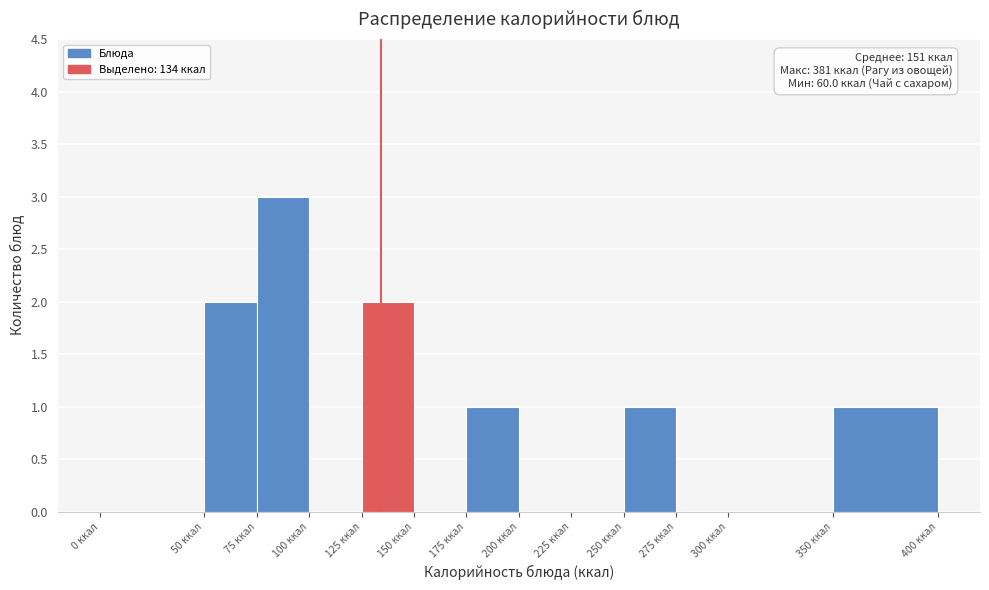

Which range on the x-axis has the tallest bar?

75 to 100